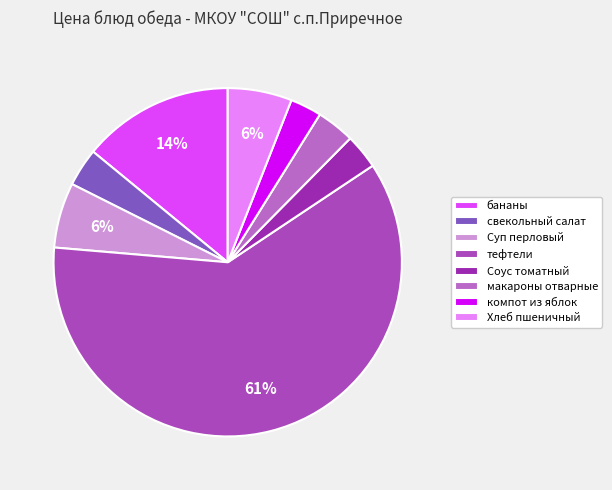

Rank the categories by value from lowest to highest.

компот из яблок, Соус томатный, макароны отварные, свекольный салат, Хлеб пшеничный, Суп перловый, бананы, тефтели